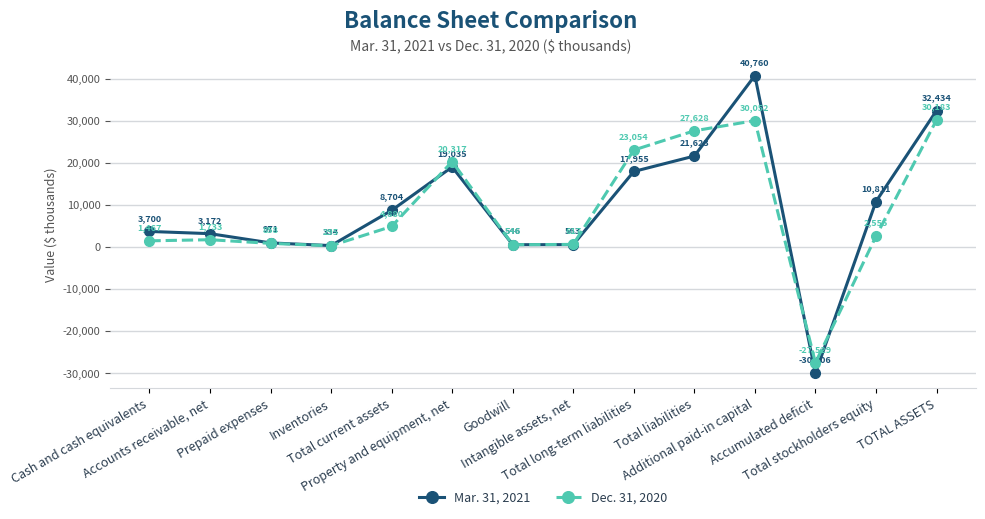

Does the chart display data point markers on the line(s)?

Yes